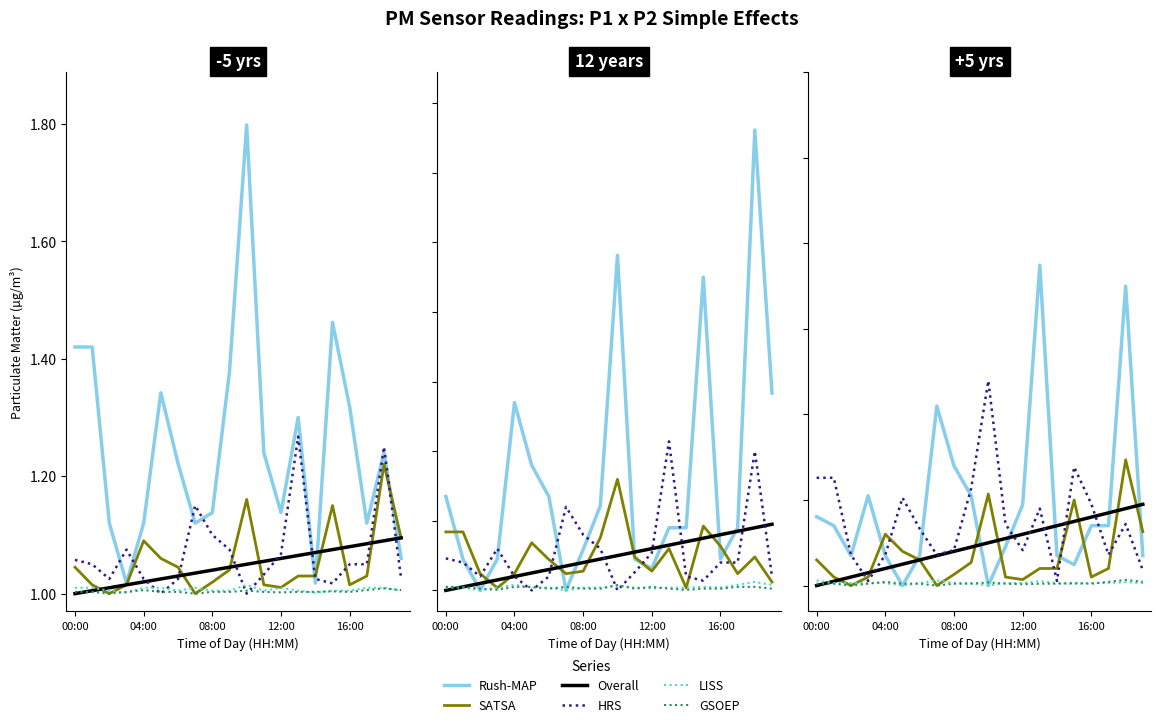

What is the value of the Rush-MAP point at the 4th from the left?

1.1